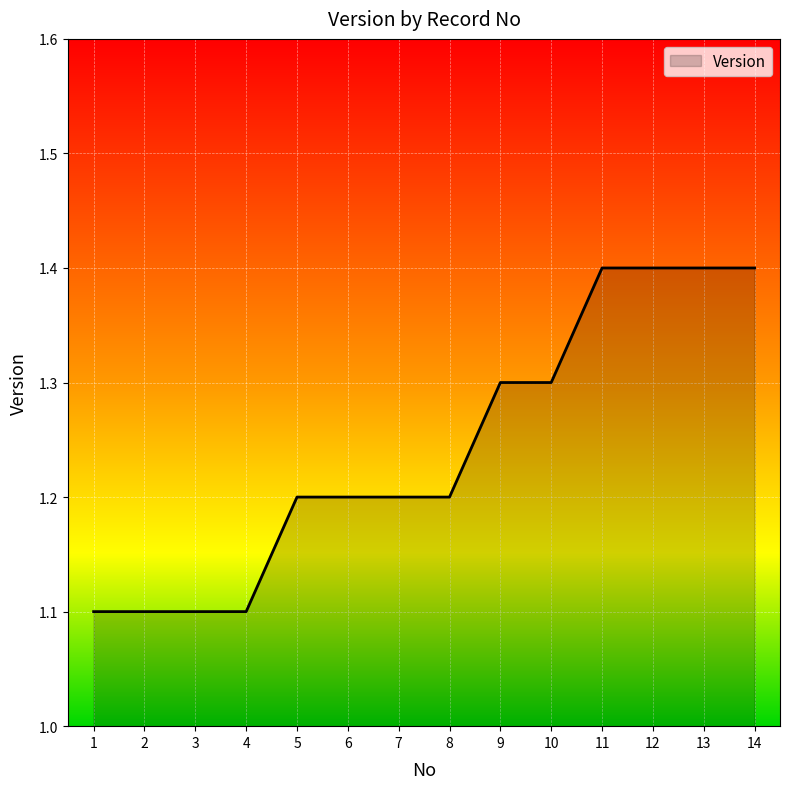

Which has a higher value, 8 or 11?

11